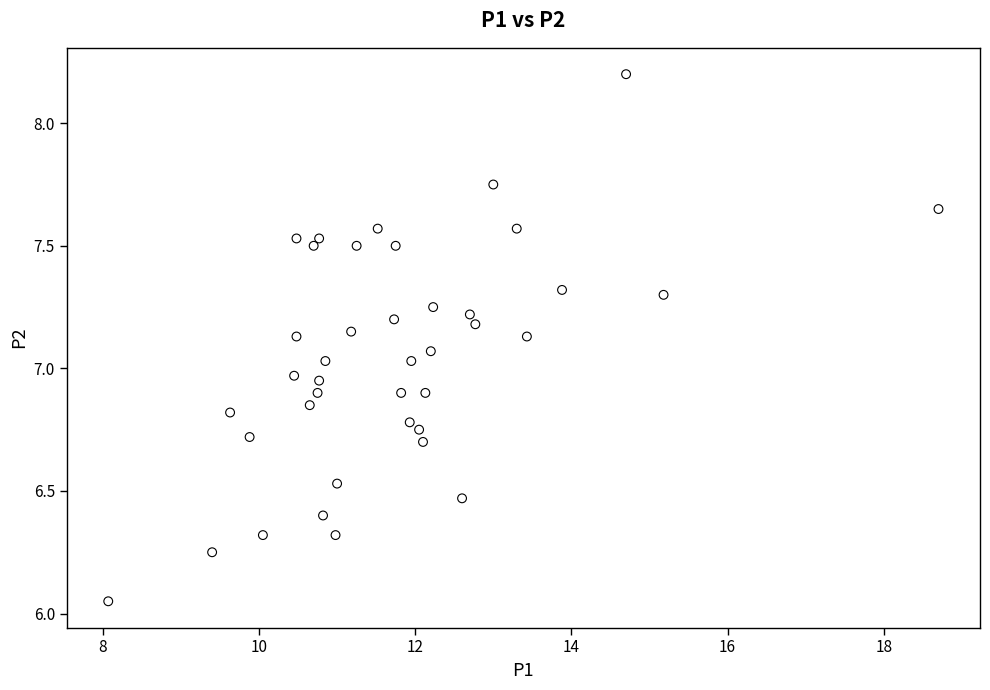

What is the range of X values (max minus min)?

10.6